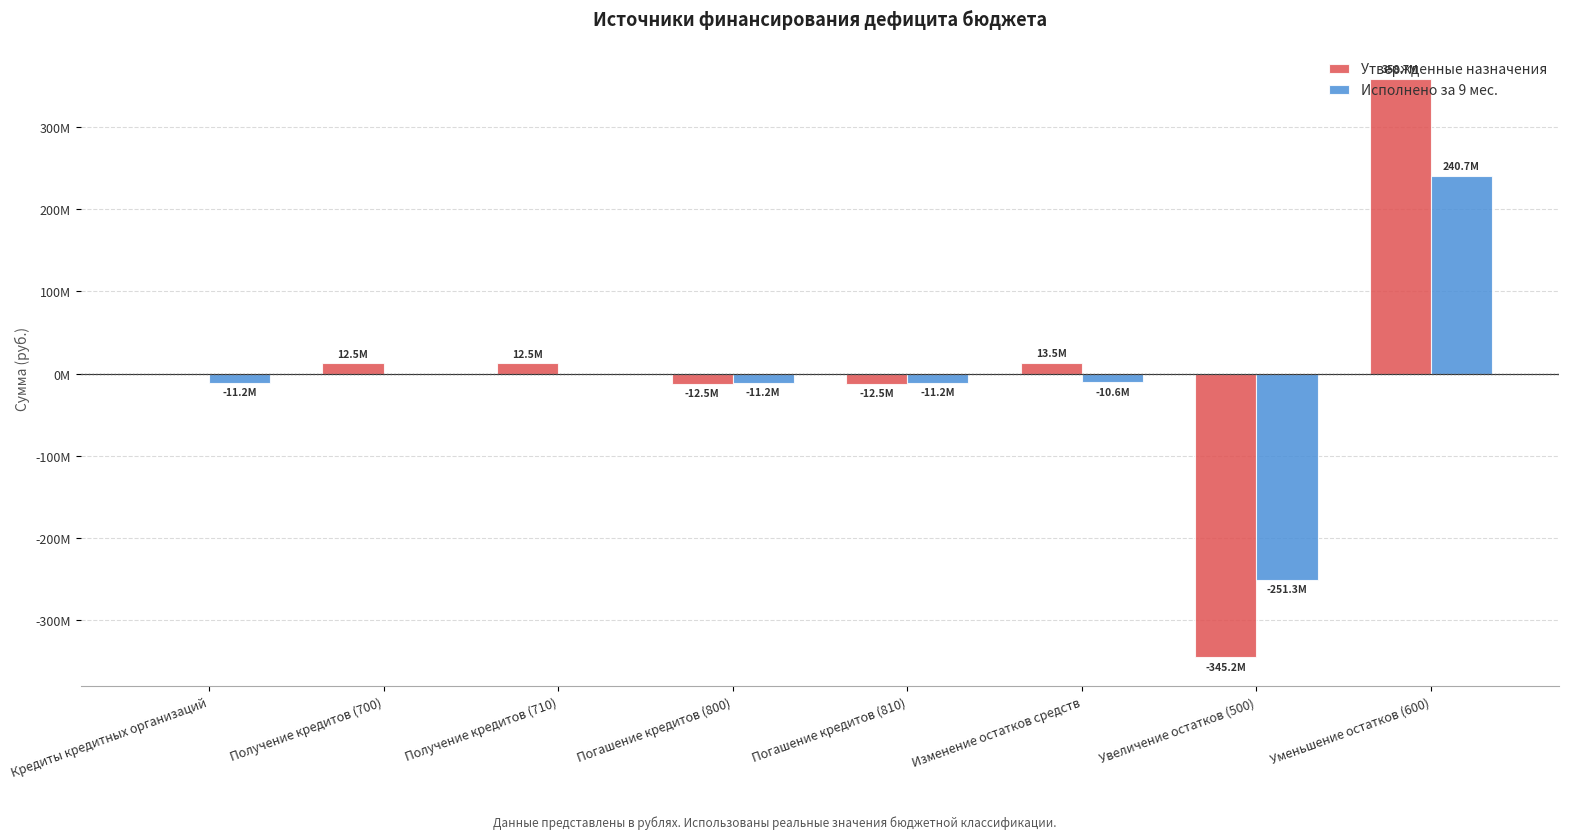

Are the bars grouped side by side (vs. stacked)?

Yes